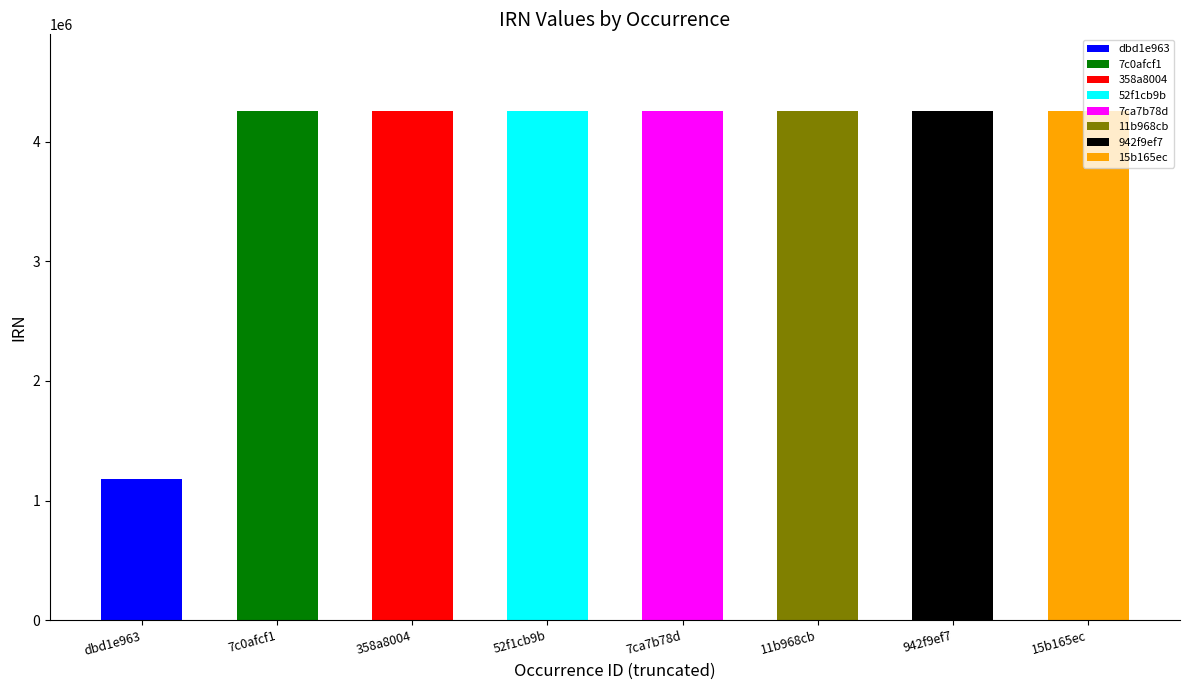

What is the minimum value shown in the chart?

1181692